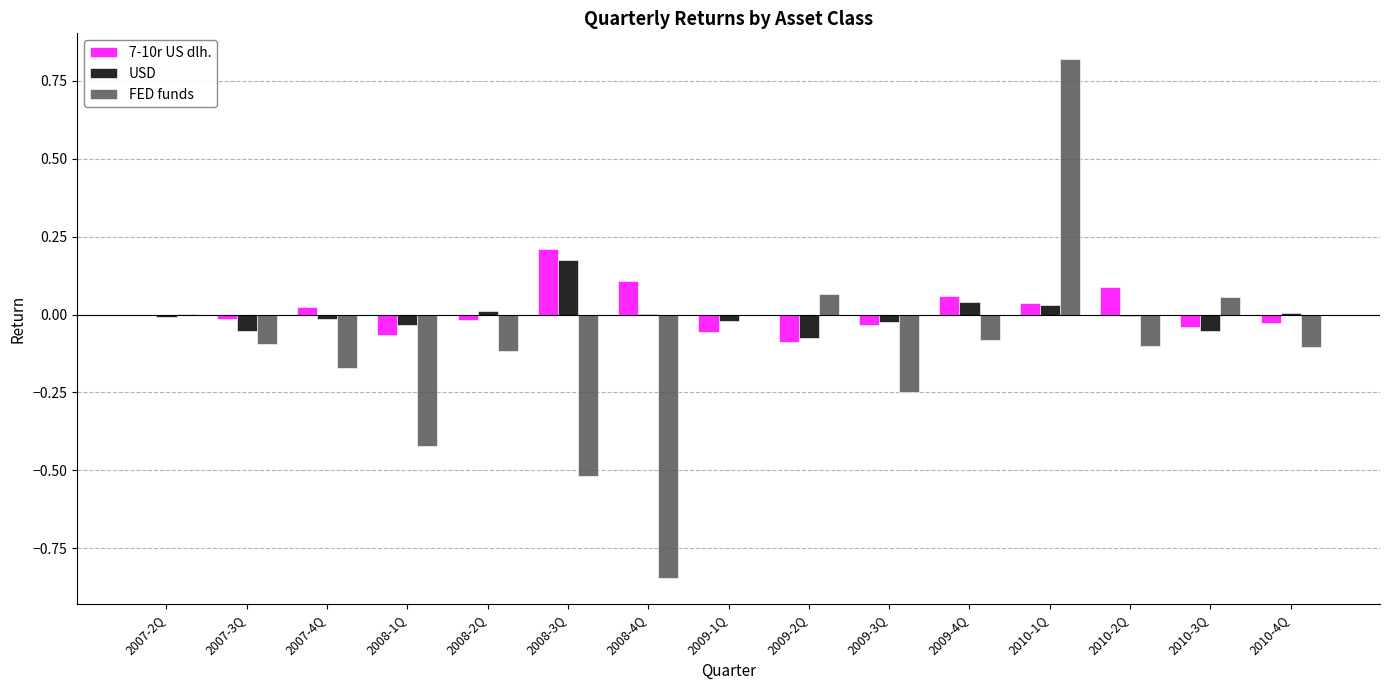

Which series changed the most between 2007-3Q and 2008-4Q?

FED funds